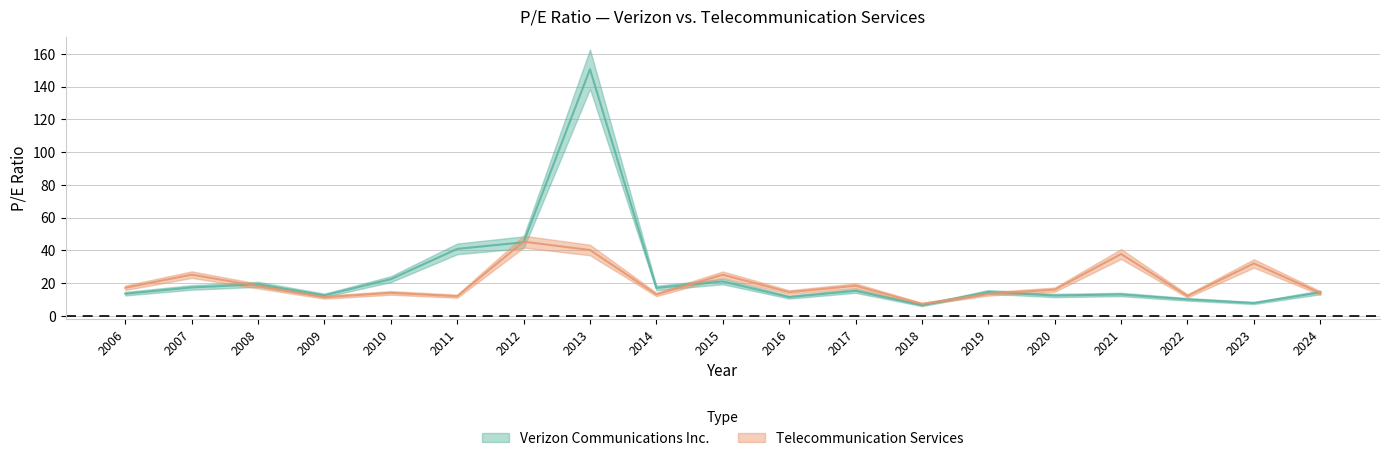

The value of Verizon Communications Inc. at 2018 is 6.5. True or false?

True